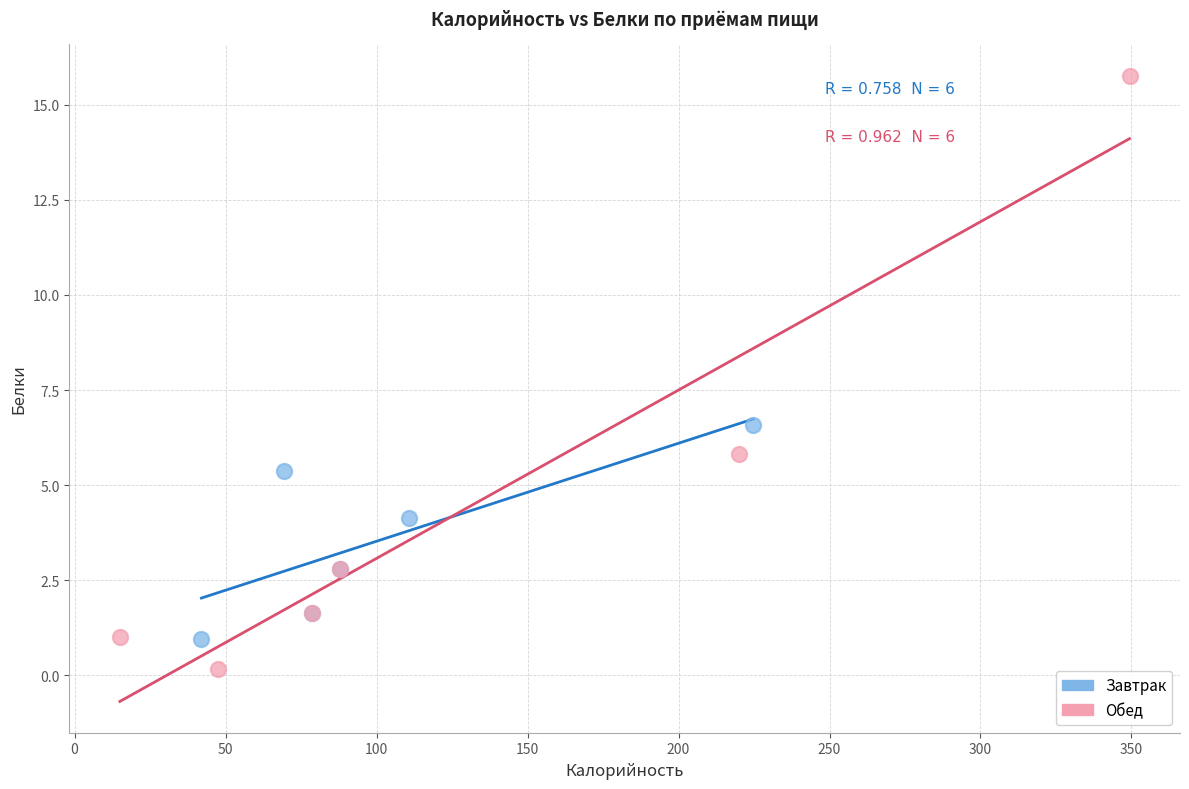

What are all the series names shown in the legend?

Завтрак, Обед